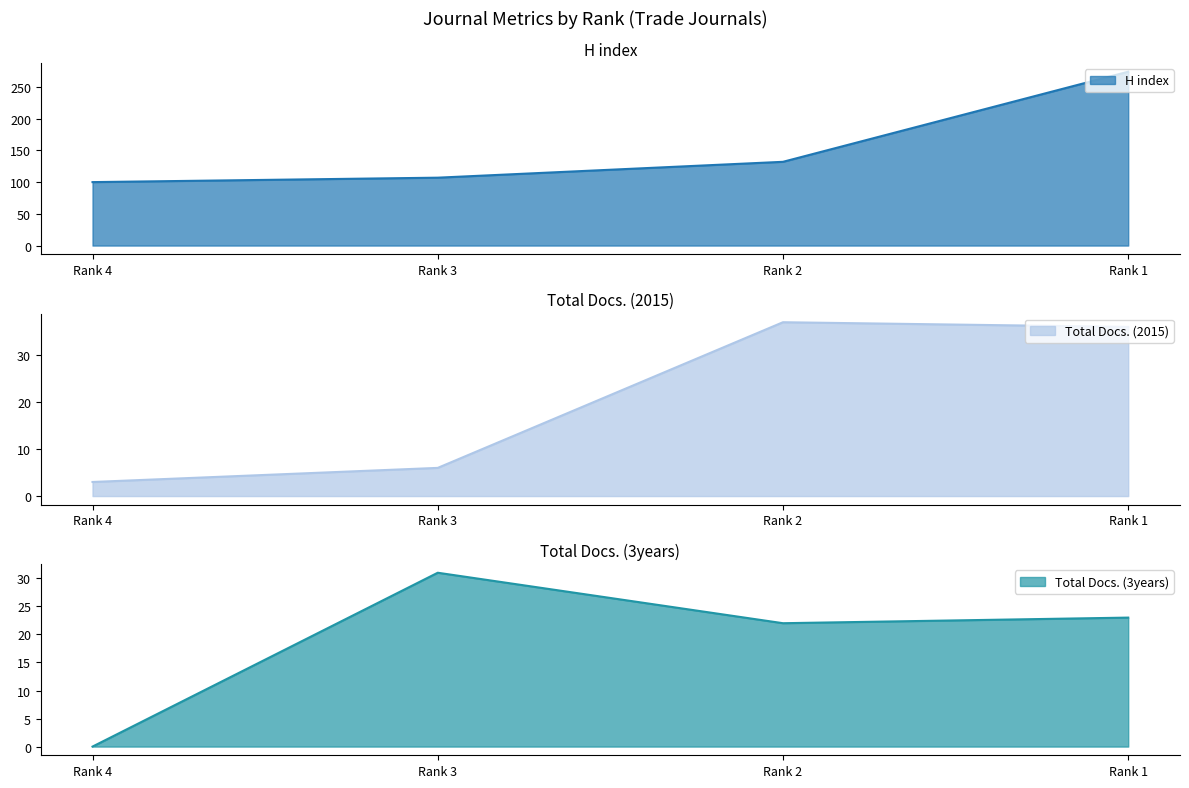

True or false: Total Docs. (3years) and H index cross at least once.

False